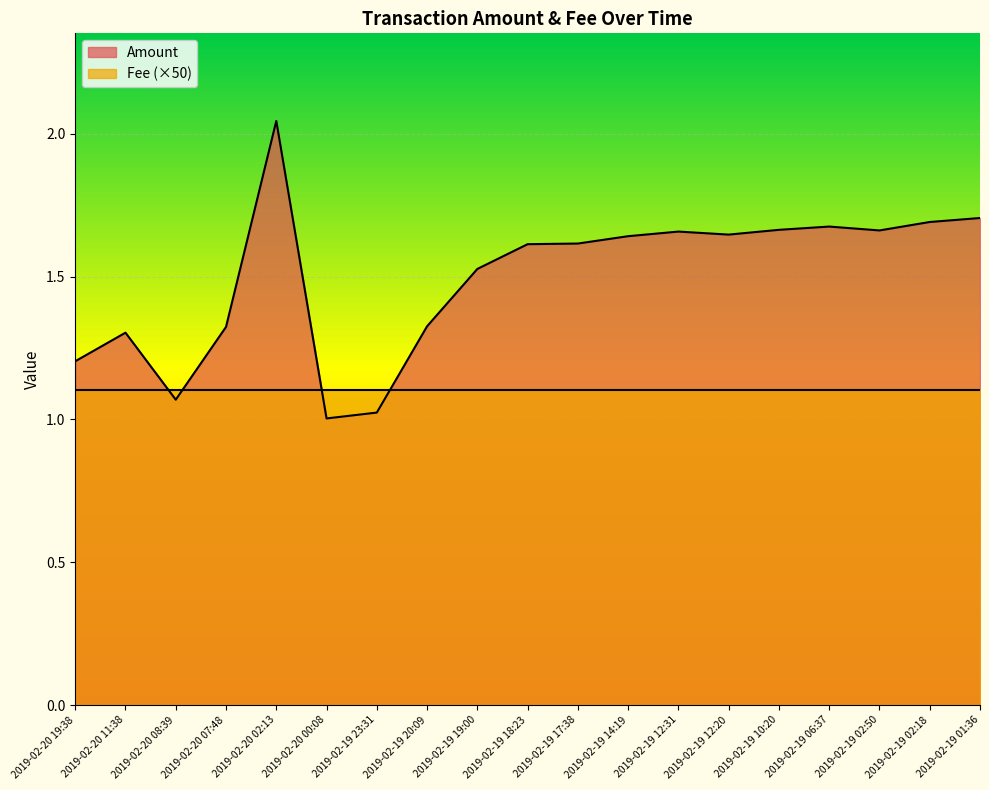

At which category does the chart reach its peak across all series?

2019-02-20 02:13